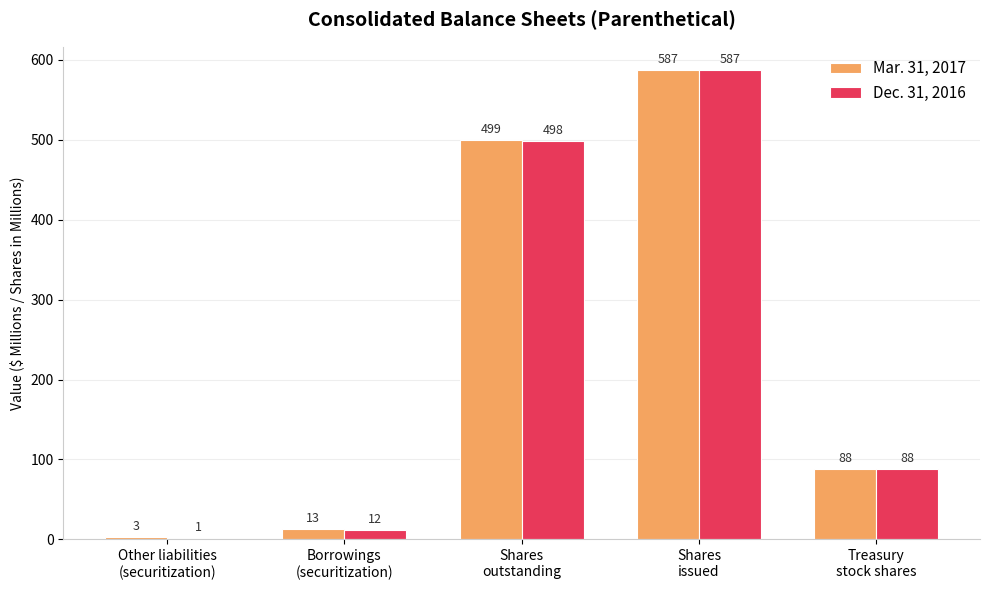

Reading left to right, extract all data points from this chart.

Mar. 31, 2017: 3	13	499	587	88
Dec. 31, 2016: 1	12	498	587	88